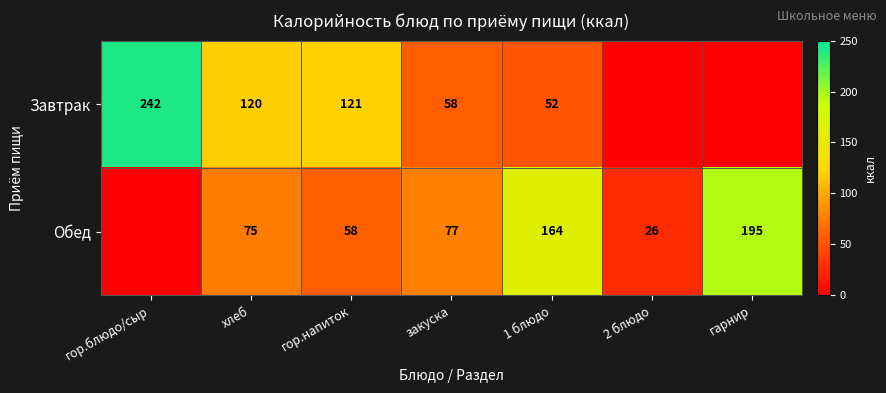

What is the difference between the highest and lowest values at хлеб?

45